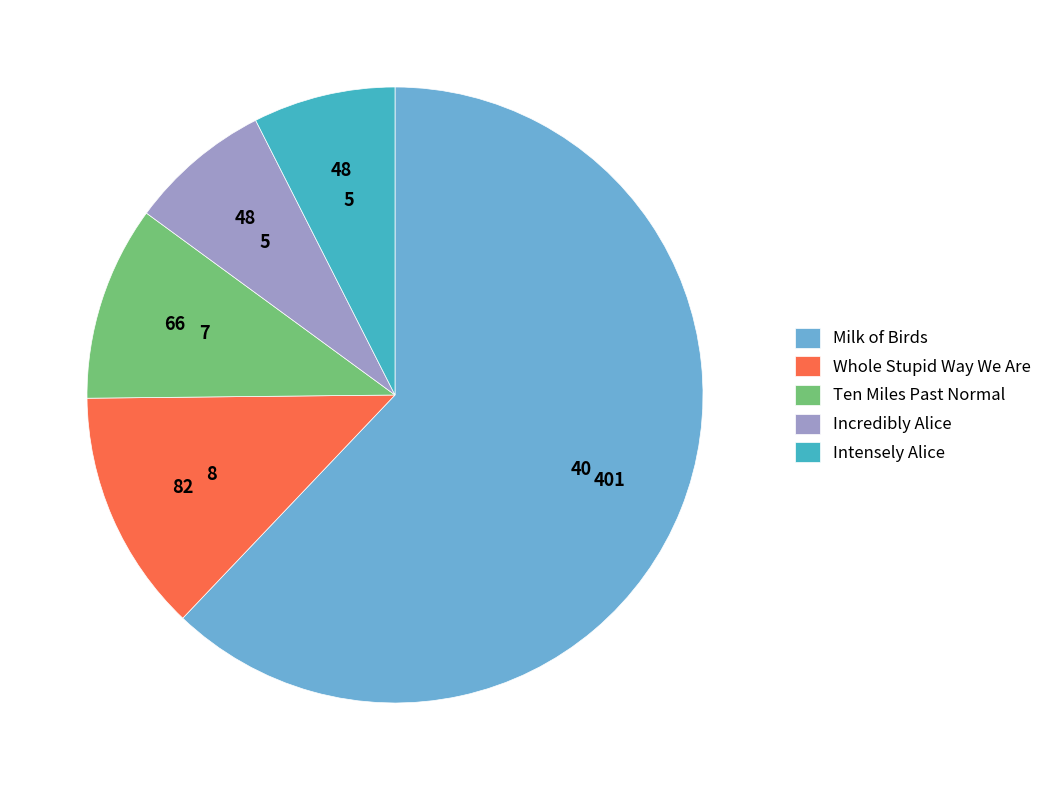

How many slices are in this pie chart?

5